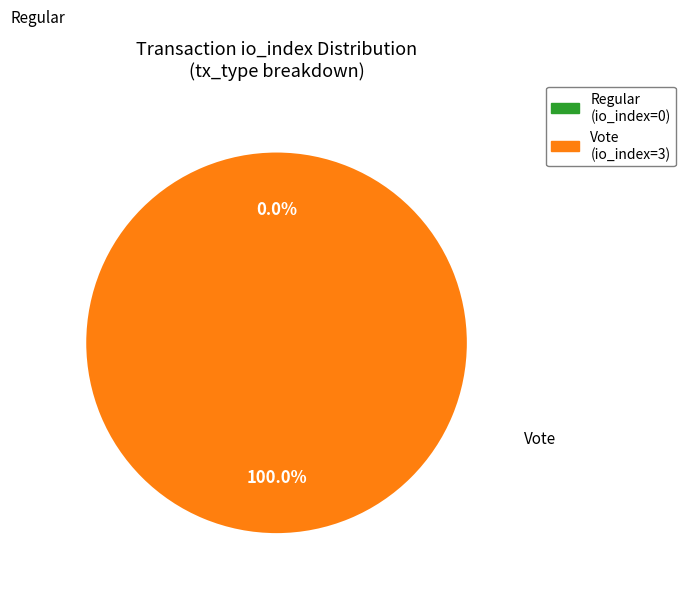

True or false: Regular (io_index=0) accounts for 1% of the total.

False